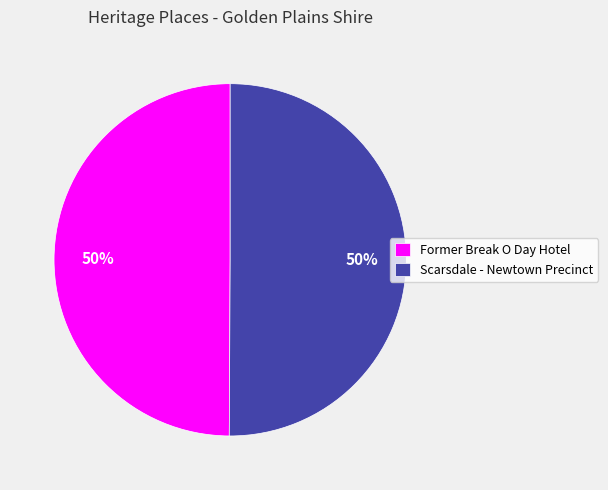

The Former Break O Day Hotel slice represents 50% of the pie. True or false?

True